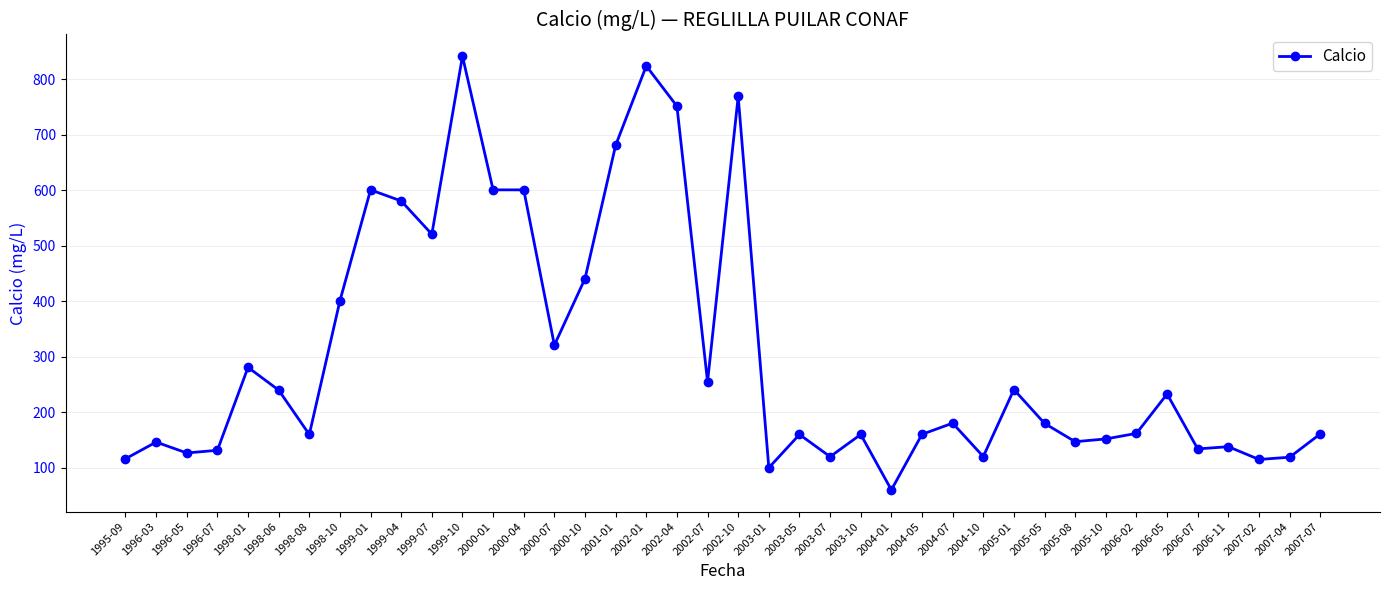

What position from the left is 1999-10?

12